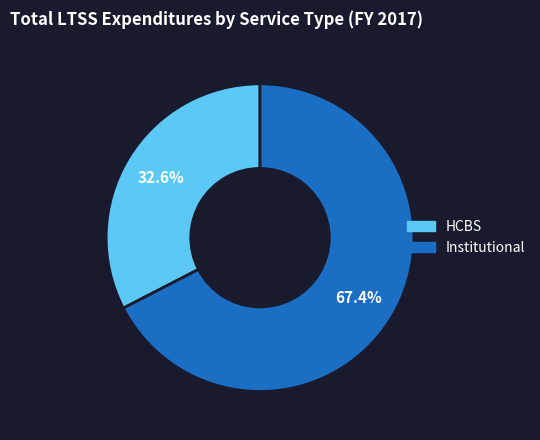

Between HCBS and Institutional, which is larger?

Institutional